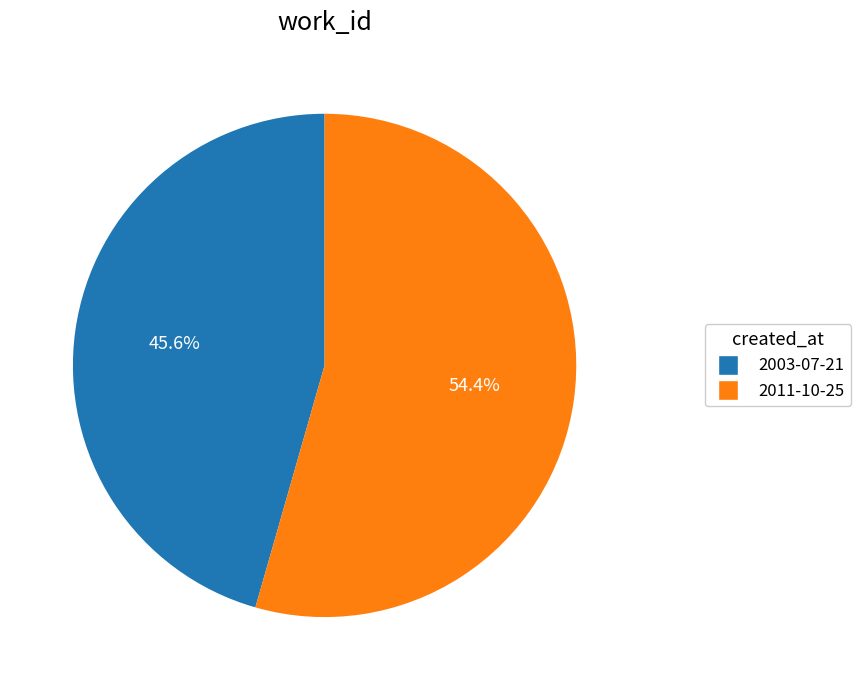

To the nearest percent, what is the average slice percentage?

50%